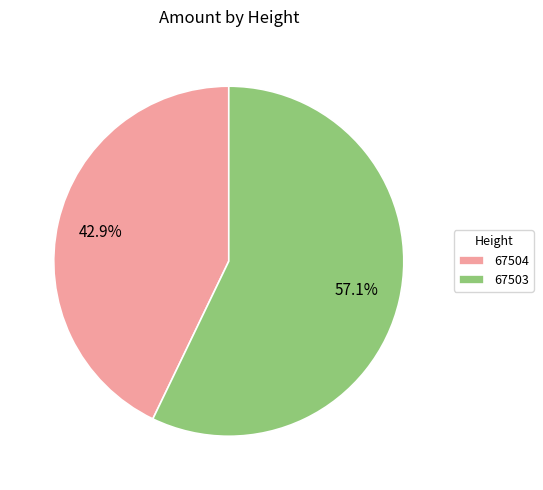

Which category has the biggest portion of the pie?

67503